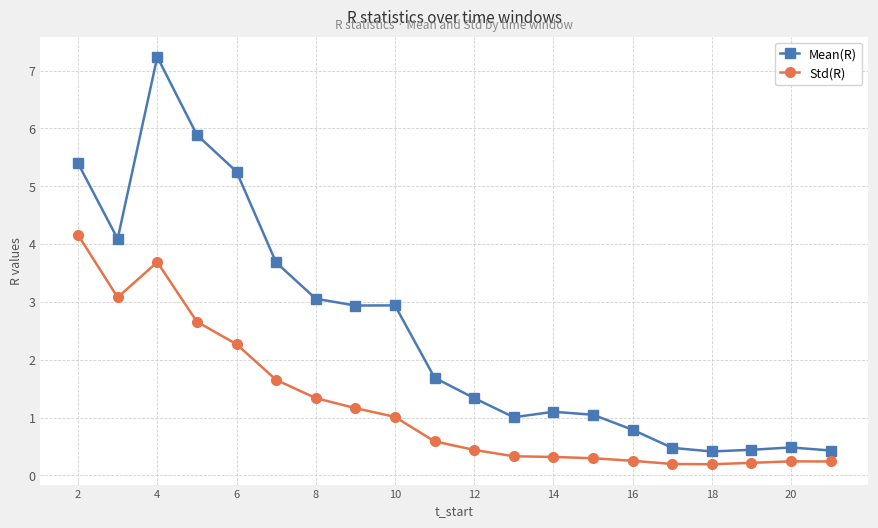

Which series has the largest range (max minus min)?

Mean(R)